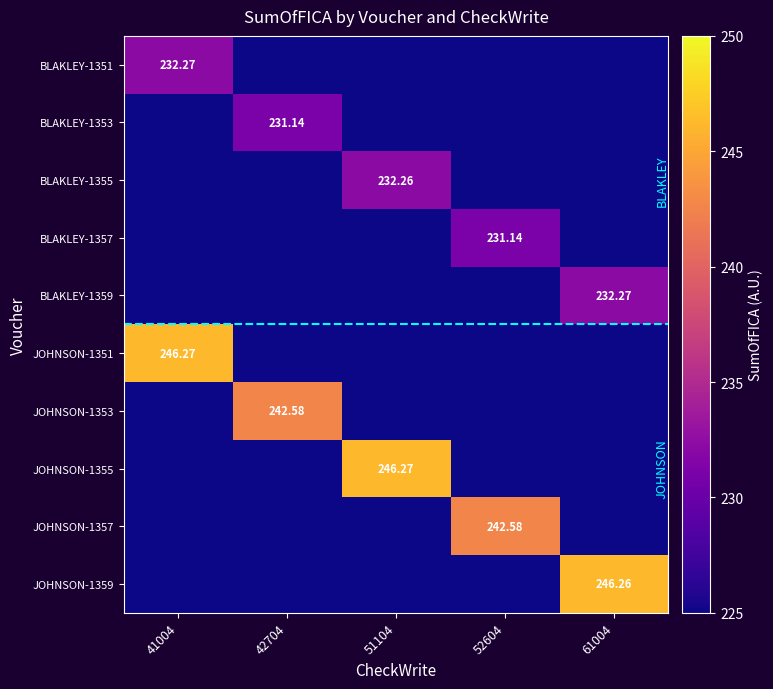

How many values in the BLAKLEY-1359 series exceed 225?

1